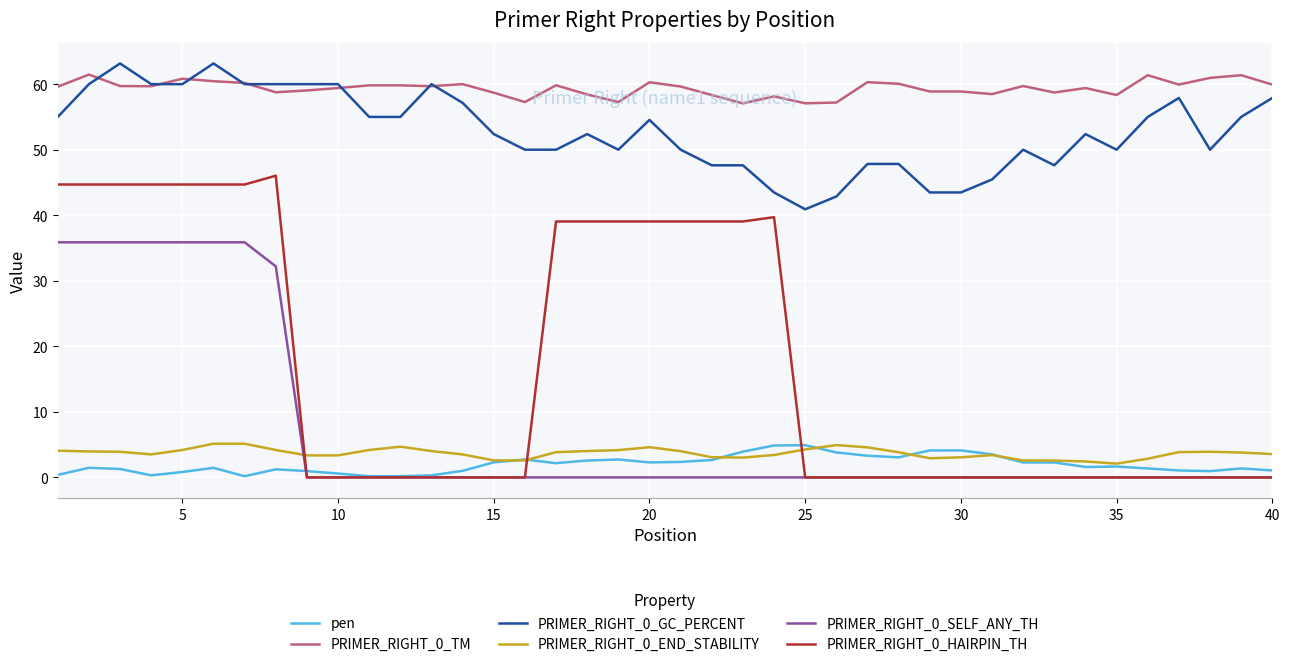

Which series has the largest range (max minus min)?

PRIMER_RIGHT_0_HAIRPIN_TH